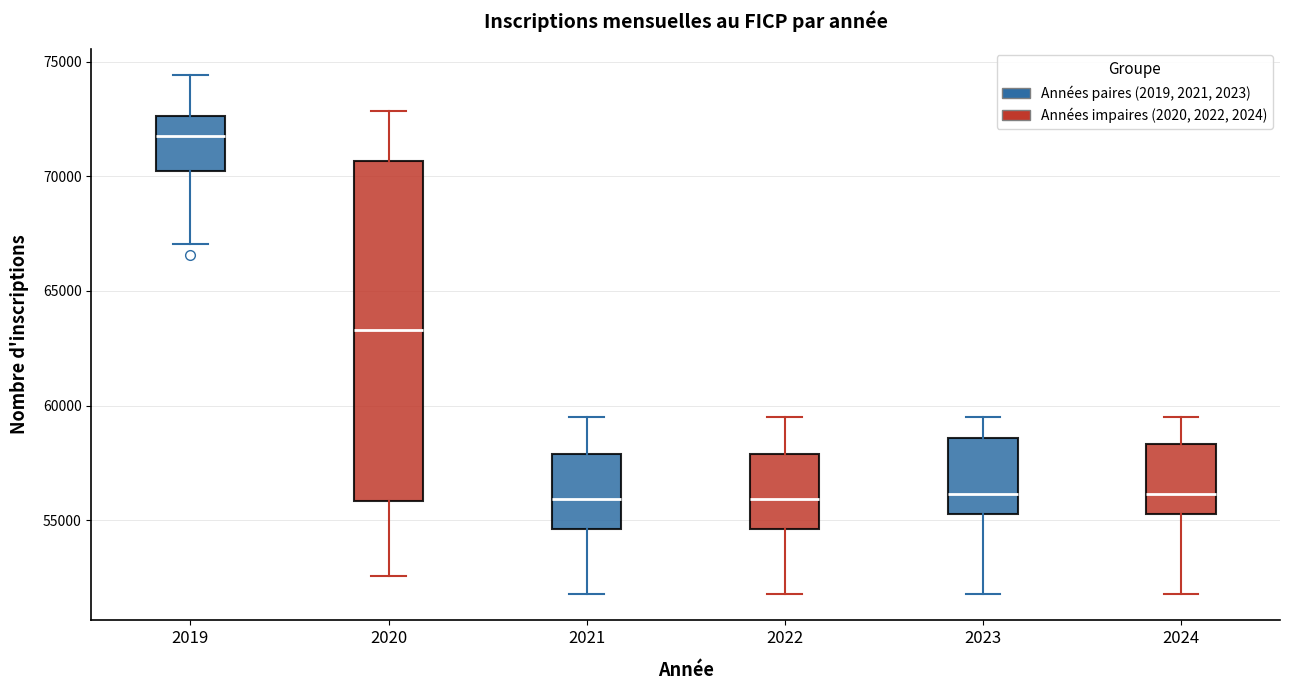

Reading left to right, read every box against the y-axis: the position of its median line, the range the box covers, and the ends of its whiskers. The values are not printed on the chart, so give them approximately, as read against the axis.

2019: median 72000, box 70000 to 72500, whiskers 67000 to 74500
2020: median 63500, box 56000 to 70500, whiskers 52500 to 73000
2021: median 56000, box 54500 to 58000, whiskers 52000 to 59500
2022: median 56000, box 54500 to 58000, whiskers 52000 to 59500
2023: median 56000, box 55500 to 58500, whiskers 52000 to 59500
2024: median 56000, box 55500 to 58500, whiskers 52000 to 59500